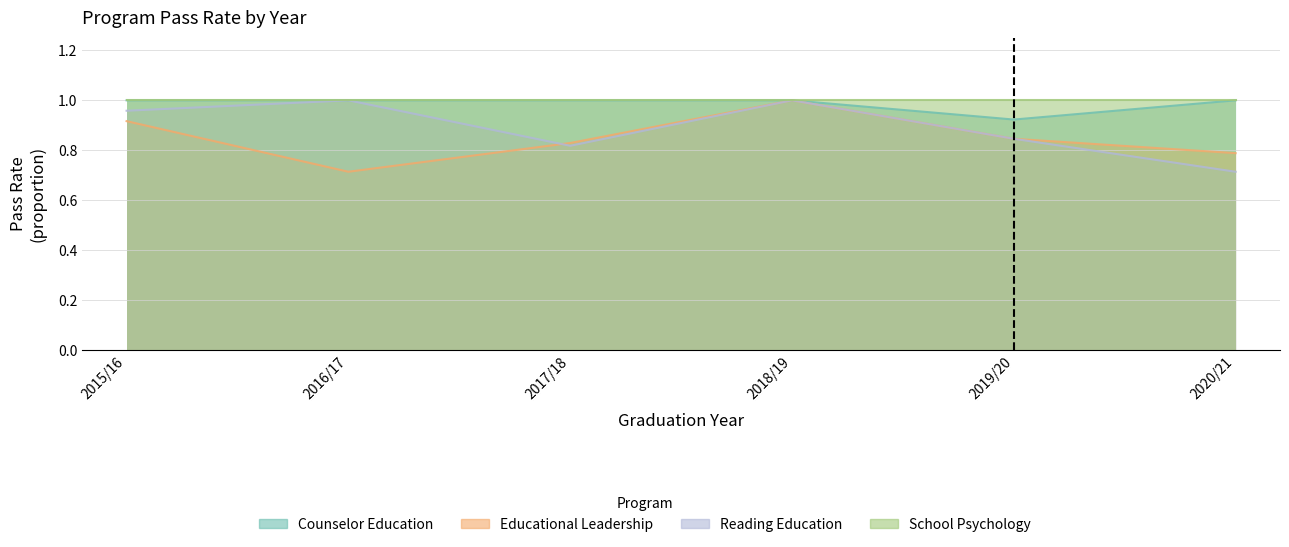

What is the value of the Counselor Education point at the 4th from the left?

1.0